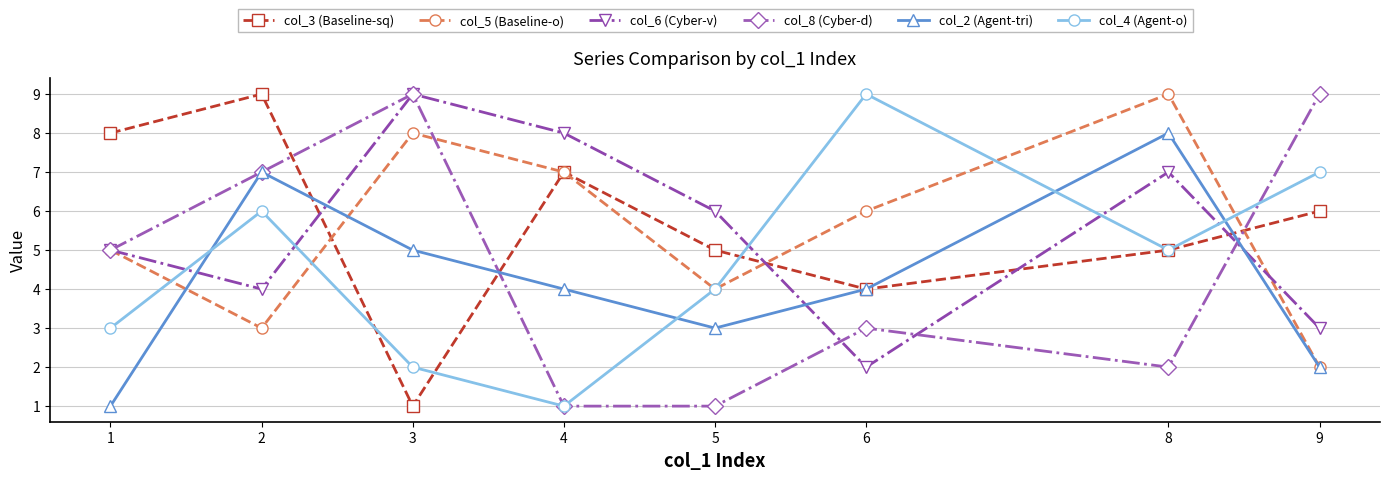

Read the col_5 (Baseline-o) value at 8.

9